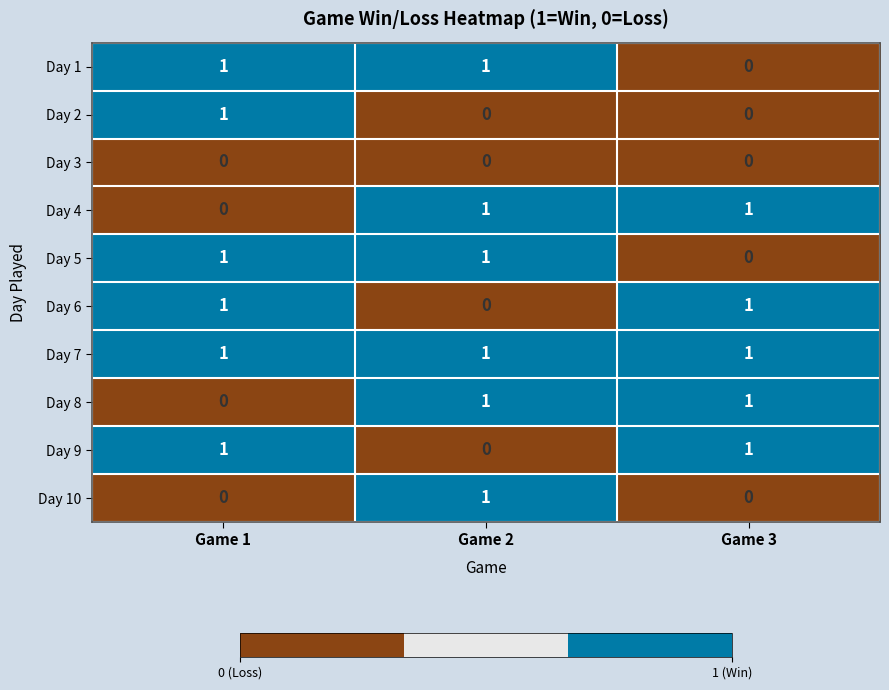

Where is Day 9 nearest to the value 0?

Game 2